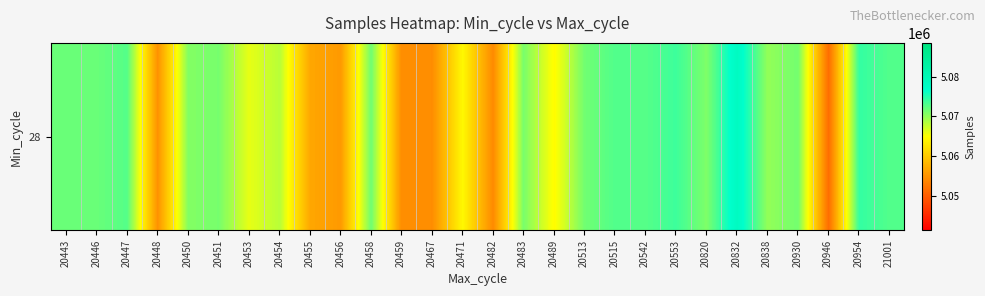

The chart shows a value of 2168724 at 20458. True or false?

False